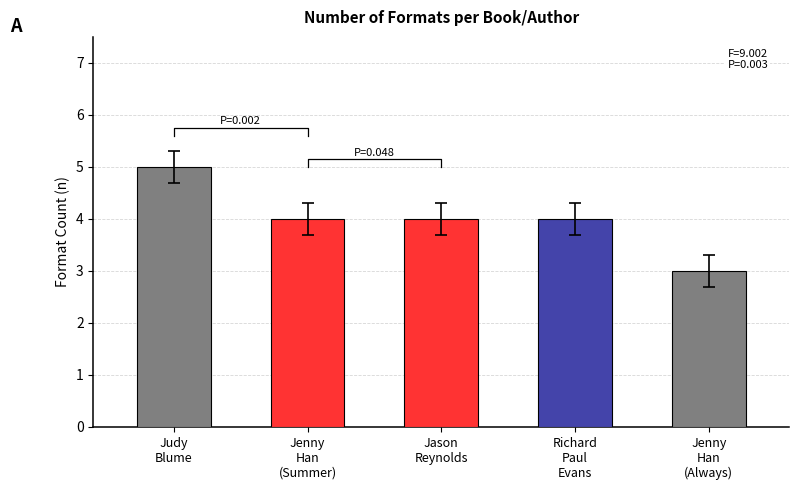

List the labels in order of value, smallest first.

Jenny
Han
(Always), Jenny
Han
(Summer), Jason
Reynolds, Richard
Paul
Evans, Judy
Blume